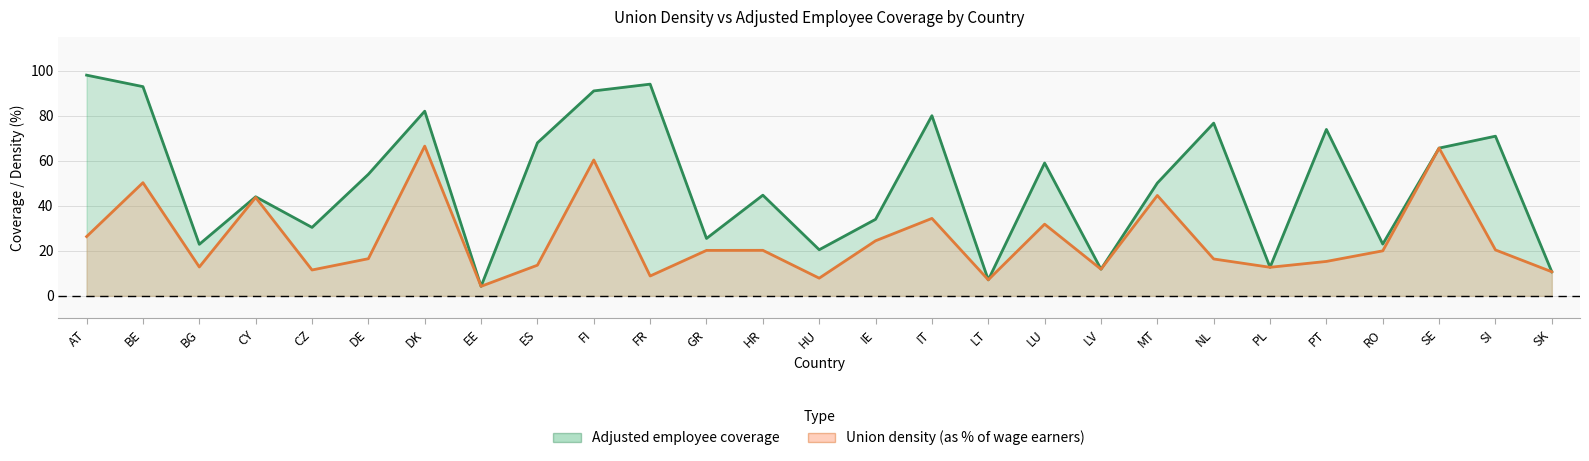

Reading left to right, what are all the values shown in this chart?

Adjusted employee coverage: 98.0	92.9	22.9	44.0	30.4	54.0	82.0	4.2	68.0	91.0	94.0	25.5	44.7	20.5	34.0	80.0	7.1	59.0	11.8	50.1	76.7	12.7	73.9	23.0	65.6	70.9	10.7
Union density (as % of wage earners): 26.3	50.3	12.8	43.7	11.5	16.5	66.5	4.2	13.6	60.3	8.8	20.2	20.2	7.9	24.5	34.4	7.1	31.8	11.8	44.6	16.4	12.7	15.3	20.0	65.6	20.4	10.7